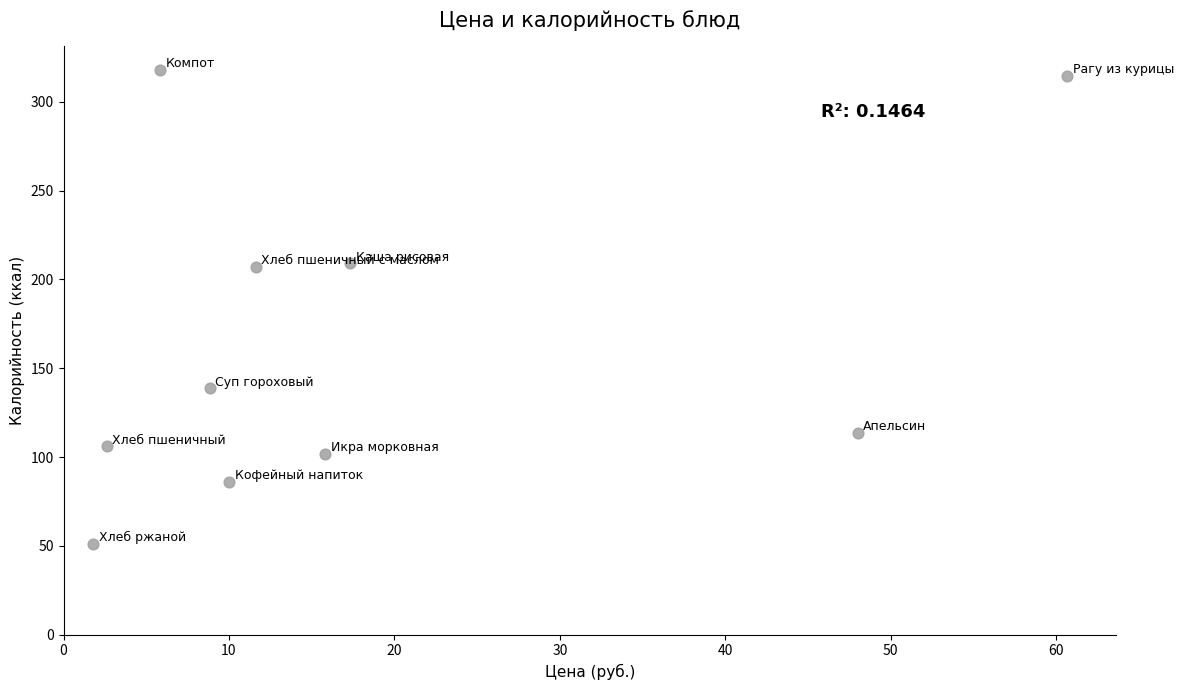

What is the range of X values (max minus min)?

58.9